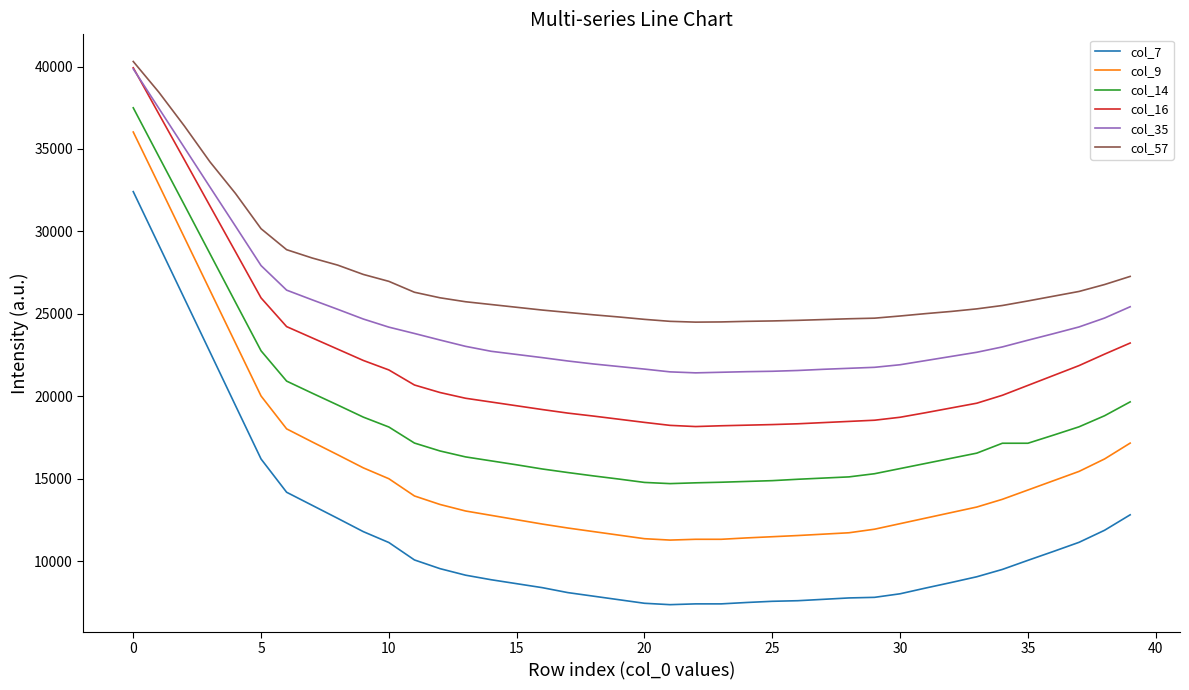

What is the minimum value for col_57?

24500